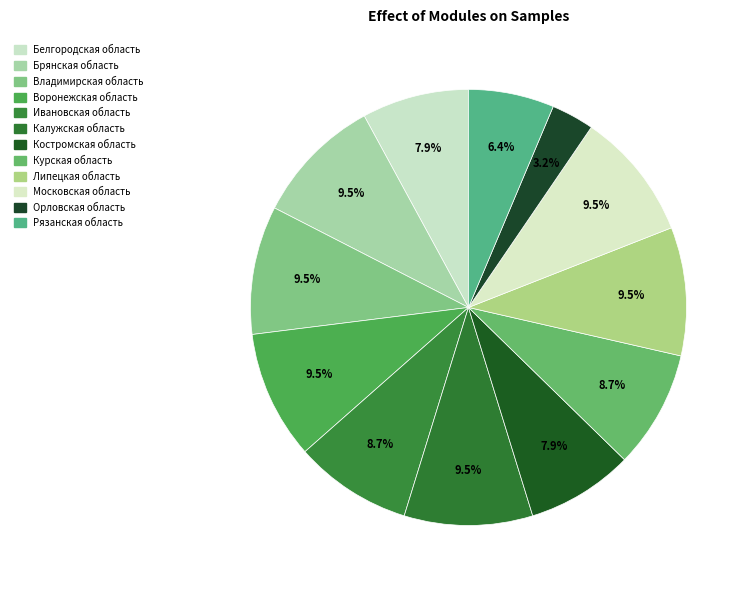

Combined, what portion of the pie is Брянская область and Костромская область?

17.5%